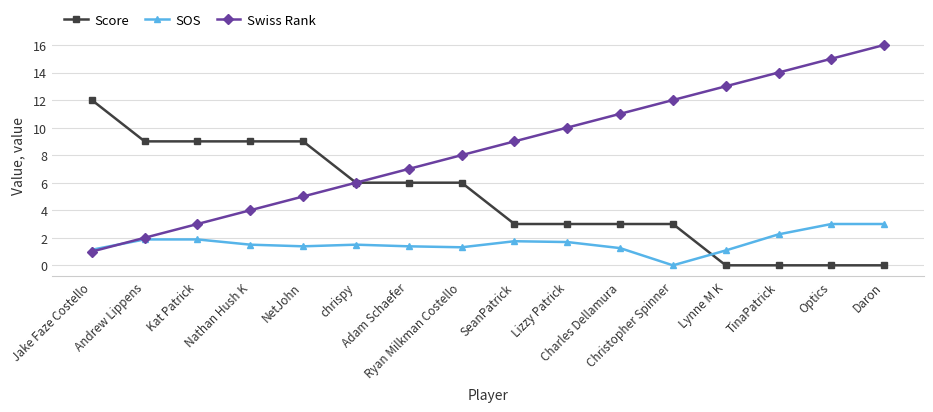

True or false: Score has a value of 3.0 at SeanPatrick.

True